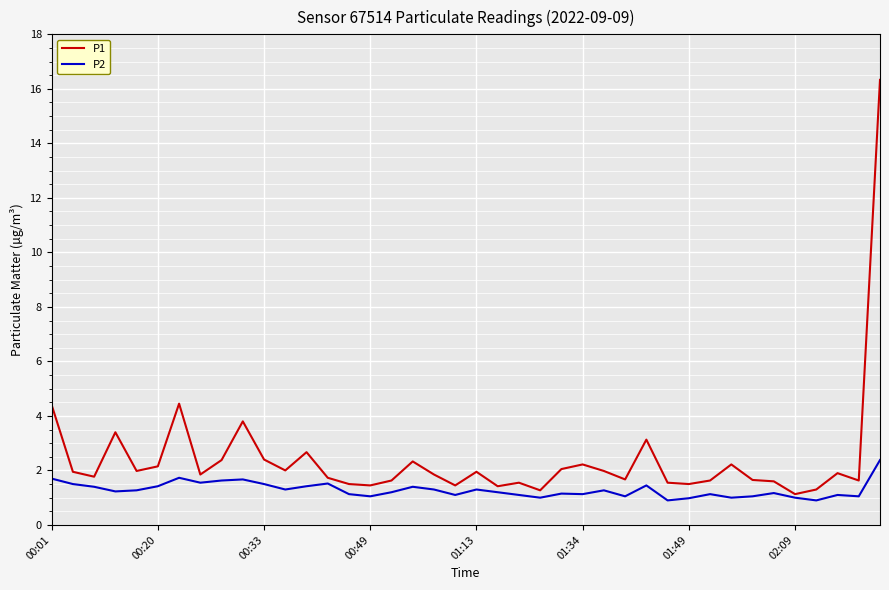

Which series has the largest range (max minus min)?

P1